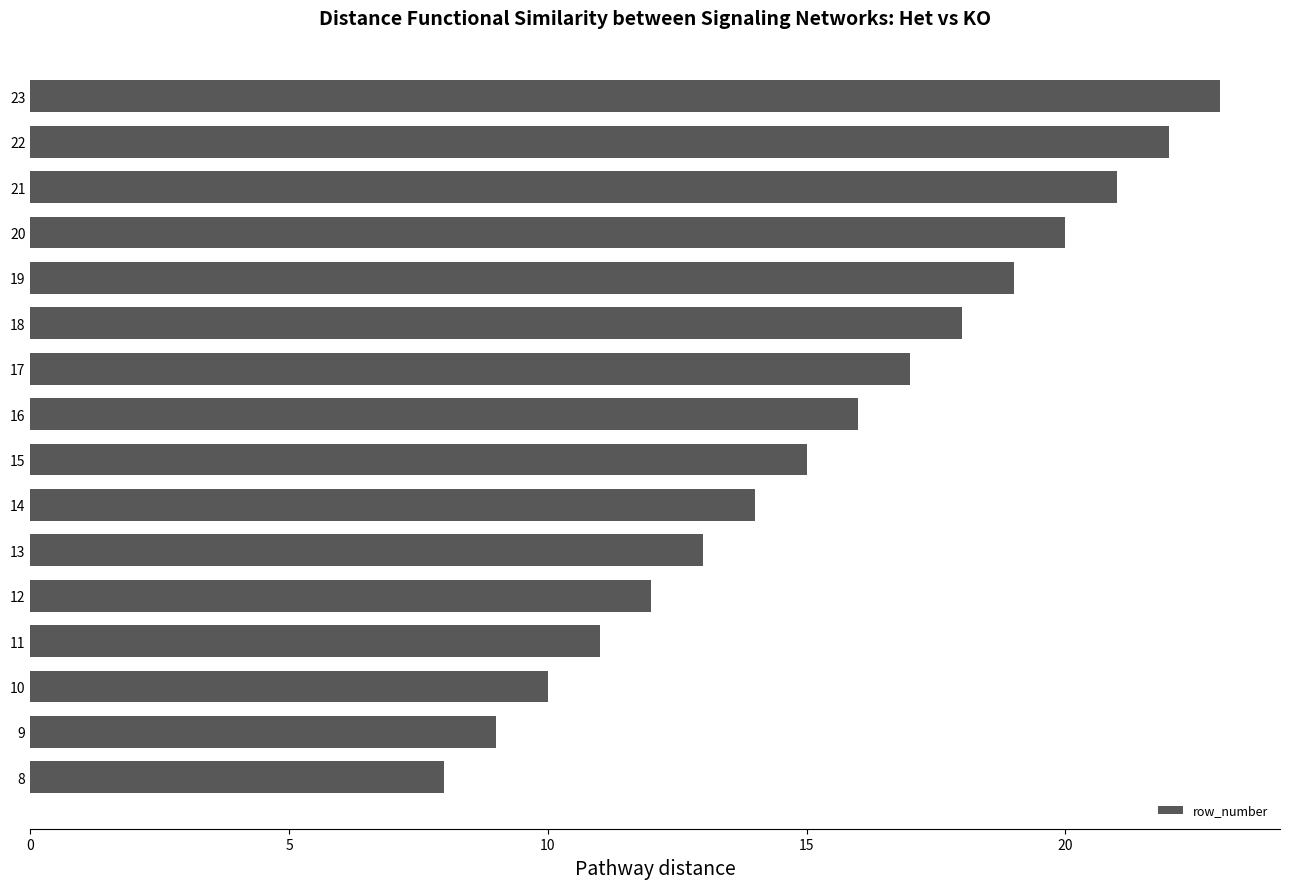

What is the ratio of the value at 11 to the value at 8?

1.4